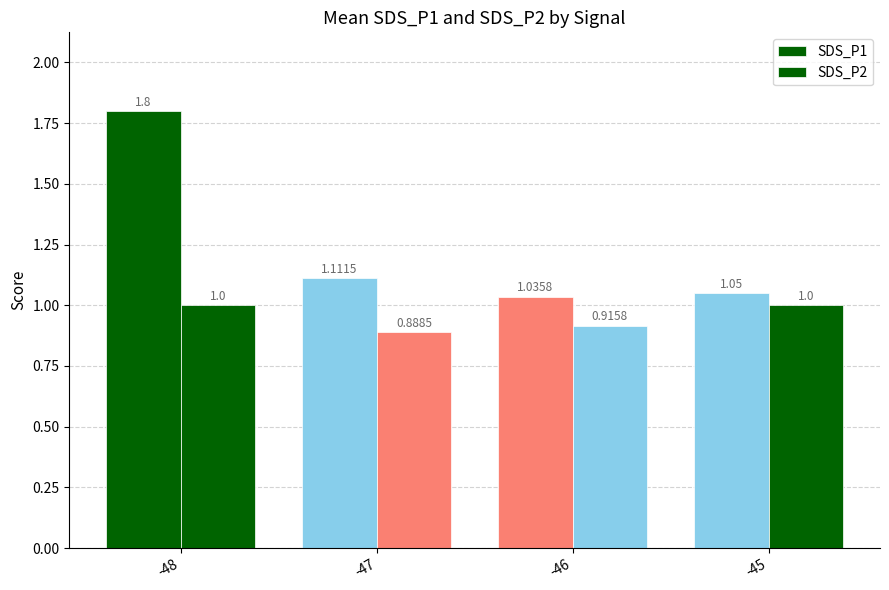

How many categories are shown in the chart?

4